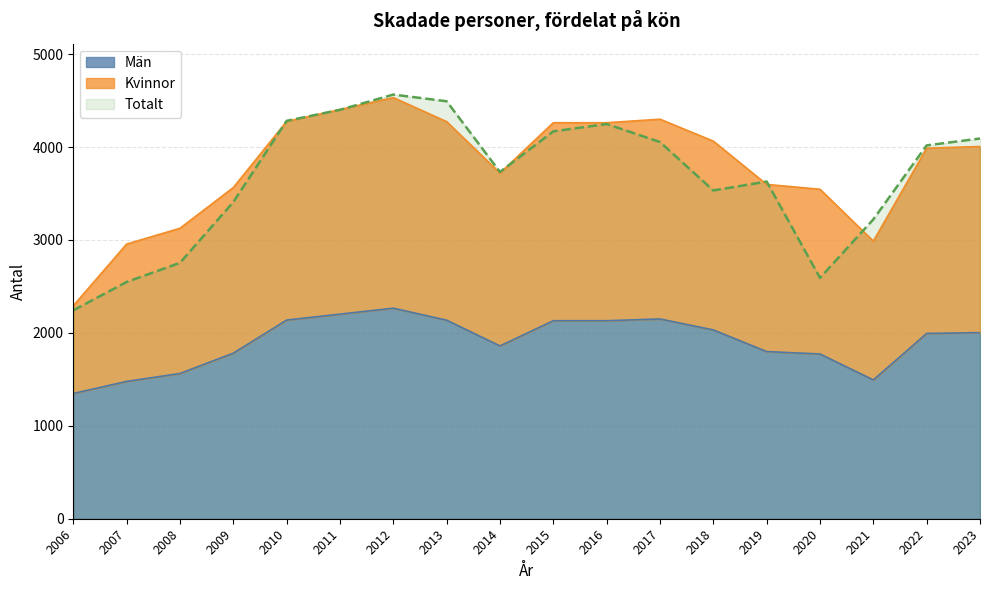

What is the difference between the highest and lowest values at 2010?

2144